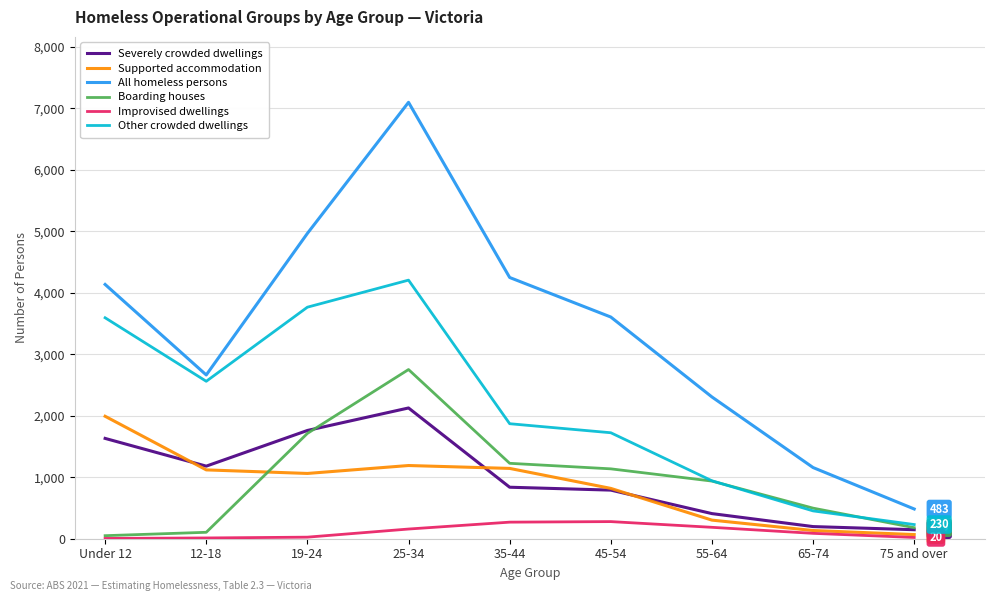

True or false: Boarding houses and Supported accommodation intersect in this chart.

True